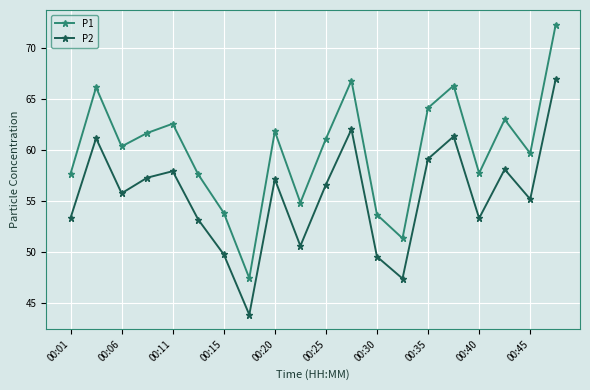

Count the number of categories in the chart.

20